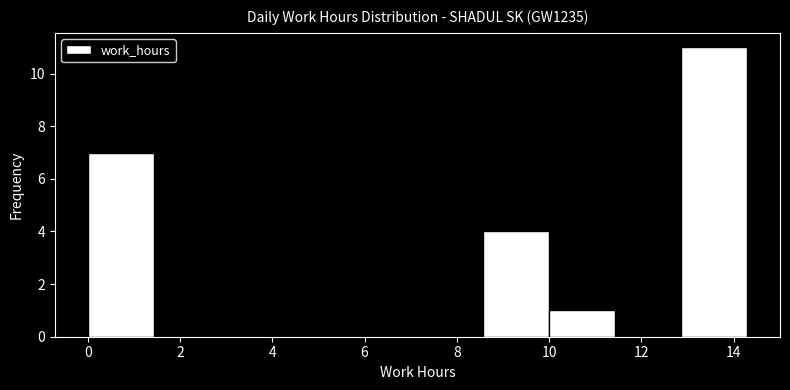

How tall is the bar that spans 0.0 to 1.4 on the x-axis? Neither the bar edges nor the heights are printed on the chart, so give them approximately, as read against the axes.

7